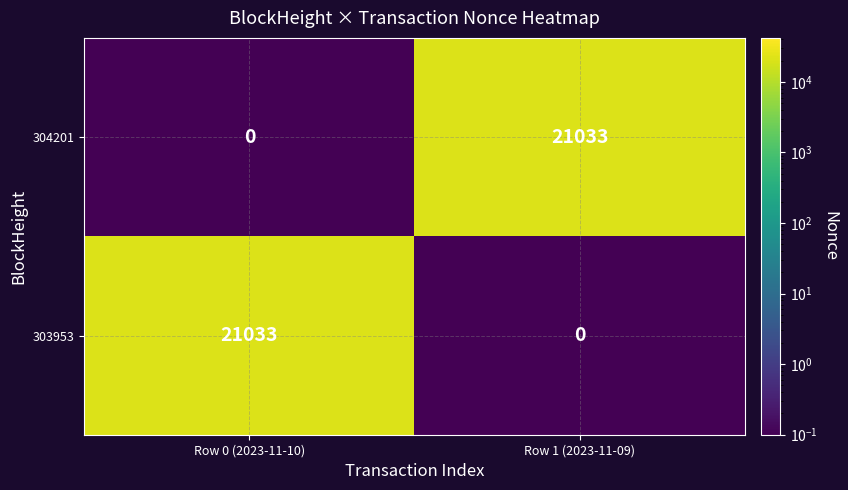

What is the sum of all 304201 values?

21033